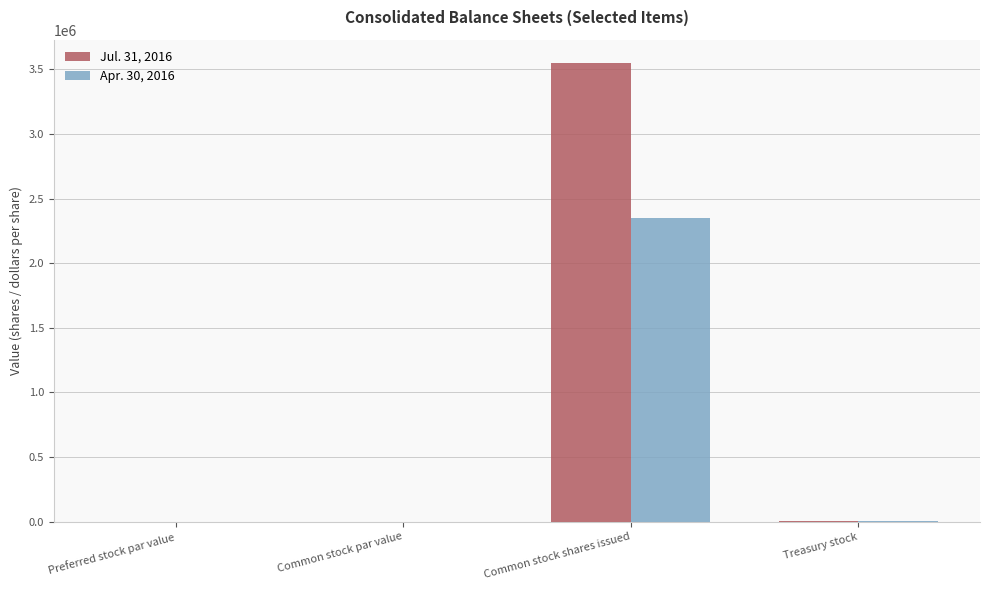

The Apr. 30, 2016 series shows 0.0 at Preferred stock par value. True or false?

True